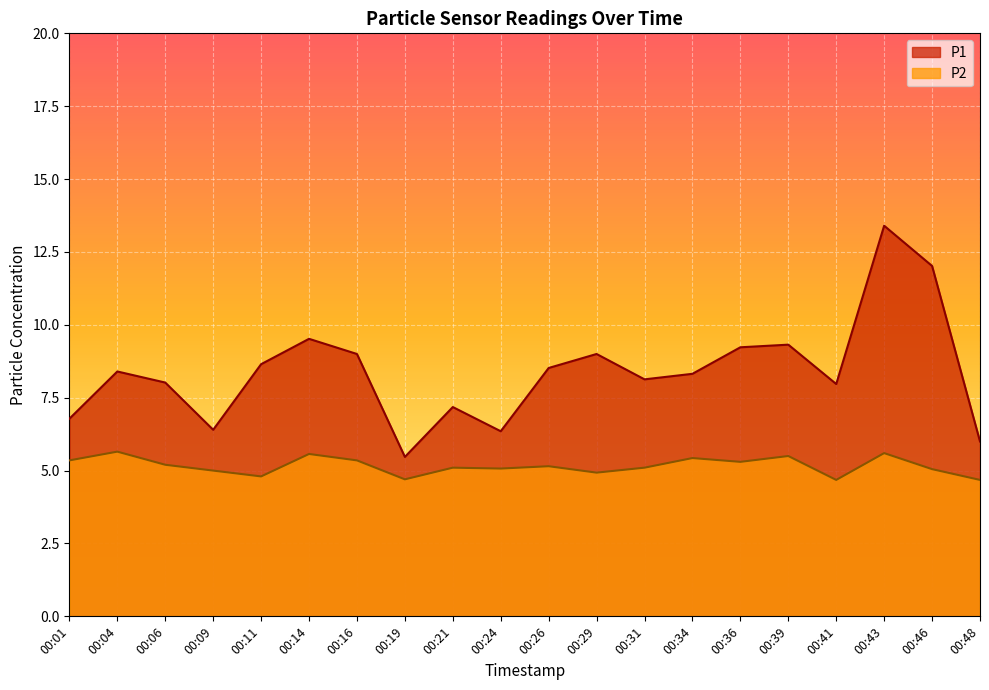

Where does the P2 series first go above 5?

00:01